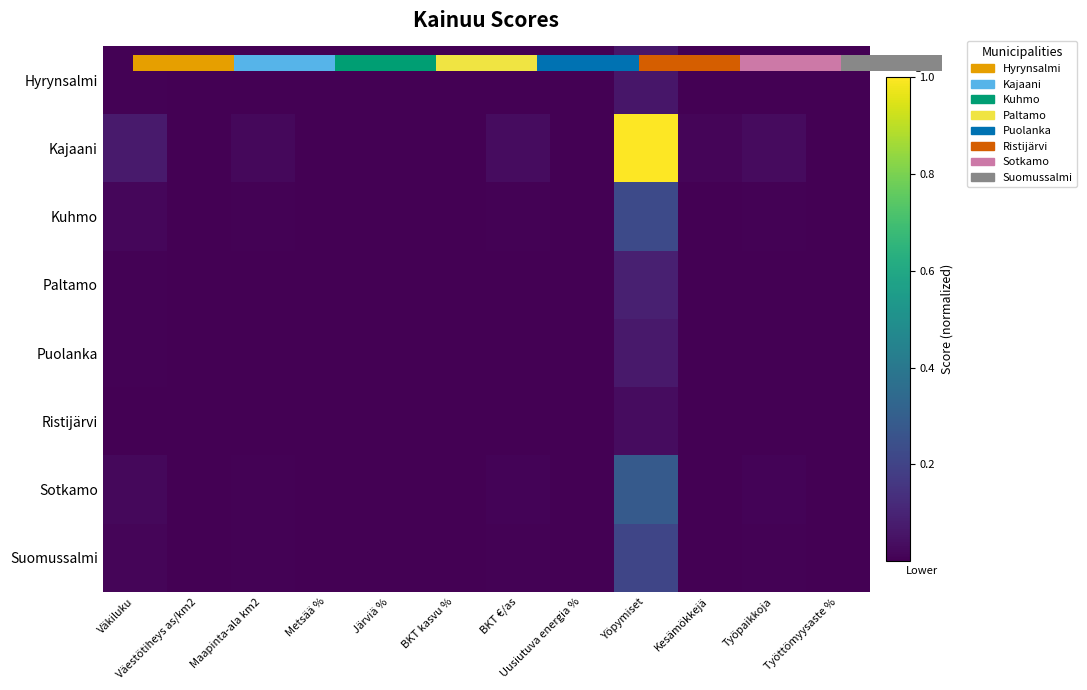

Rank the series by their maximum value, from lowest to highest.

Ristijärvi, Hyrynsalmi, Puolanka, Paltamo, Suomussalmi, Kuhmo, Sotkamo, Kajaani